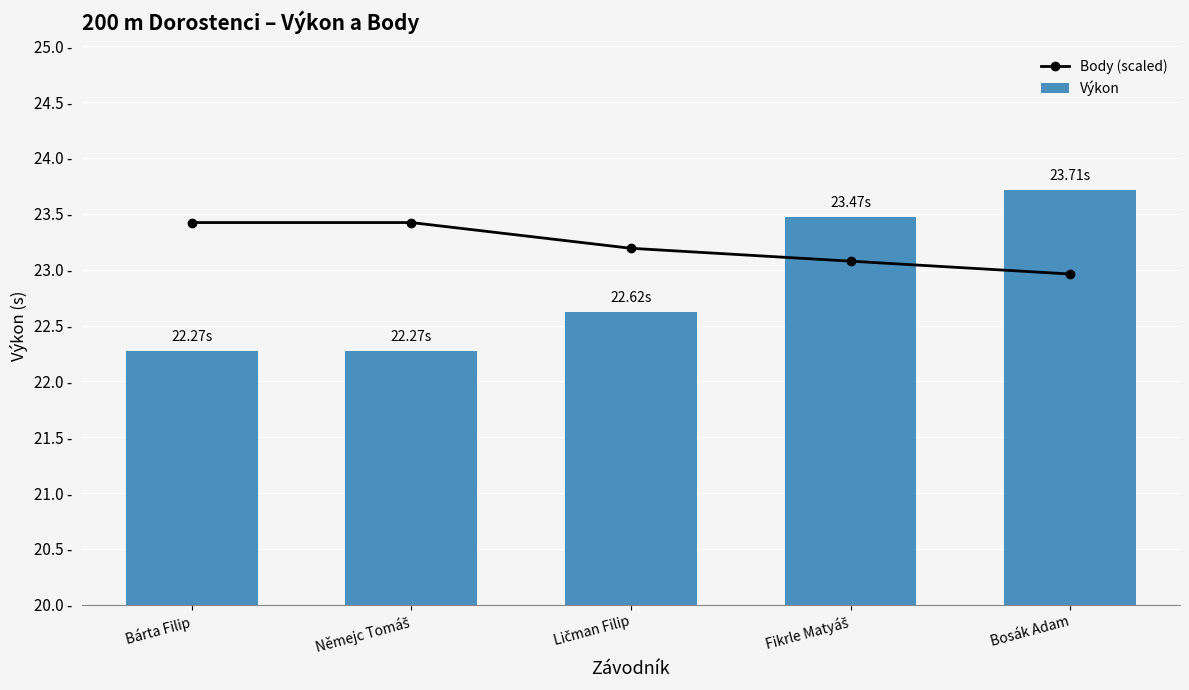

At which label does Výkon reach its peak?

Bosák Adam